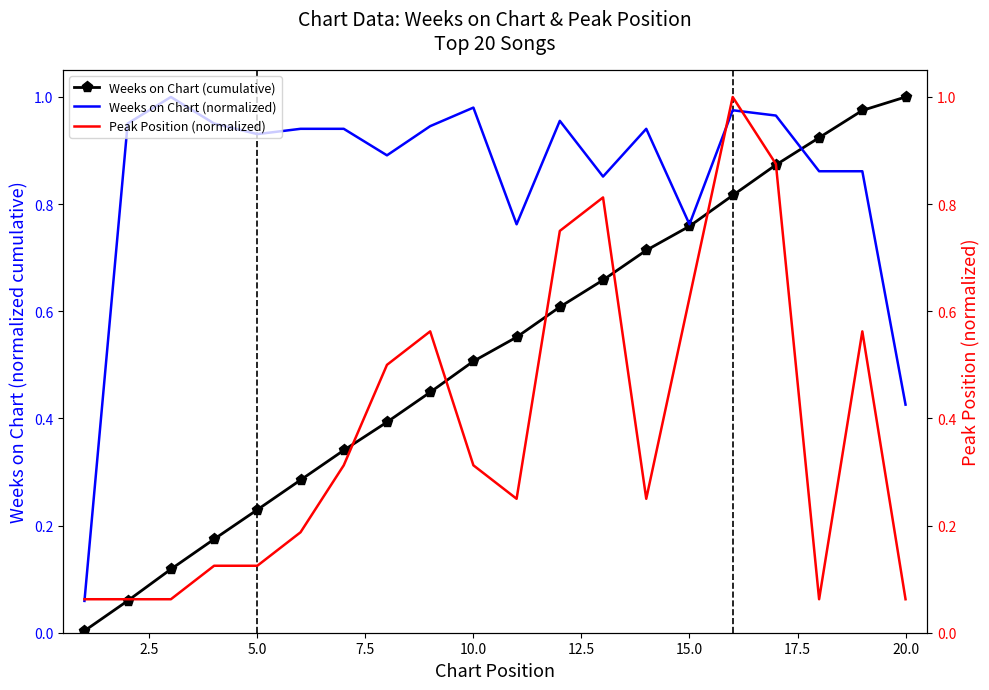

Count the number of data series in this chart.

3